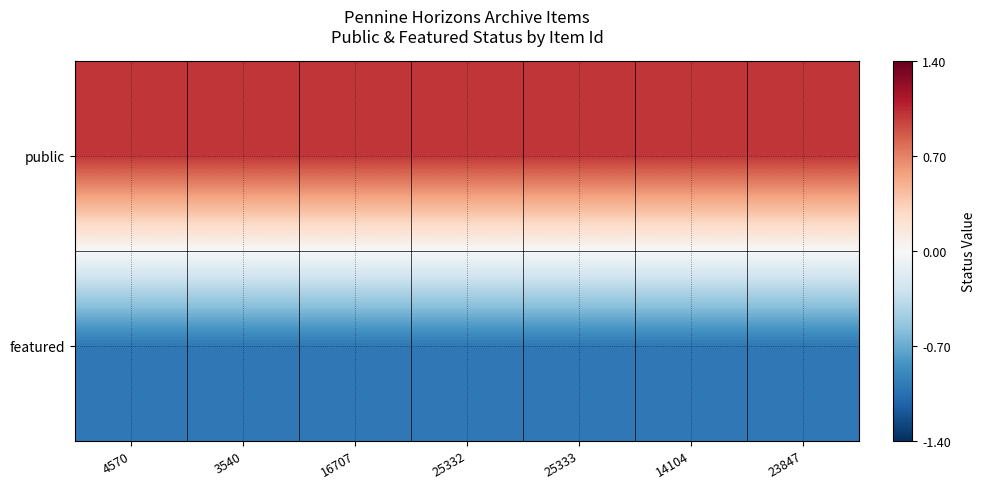

What is the spread (max minus min) of values at 25333?

2